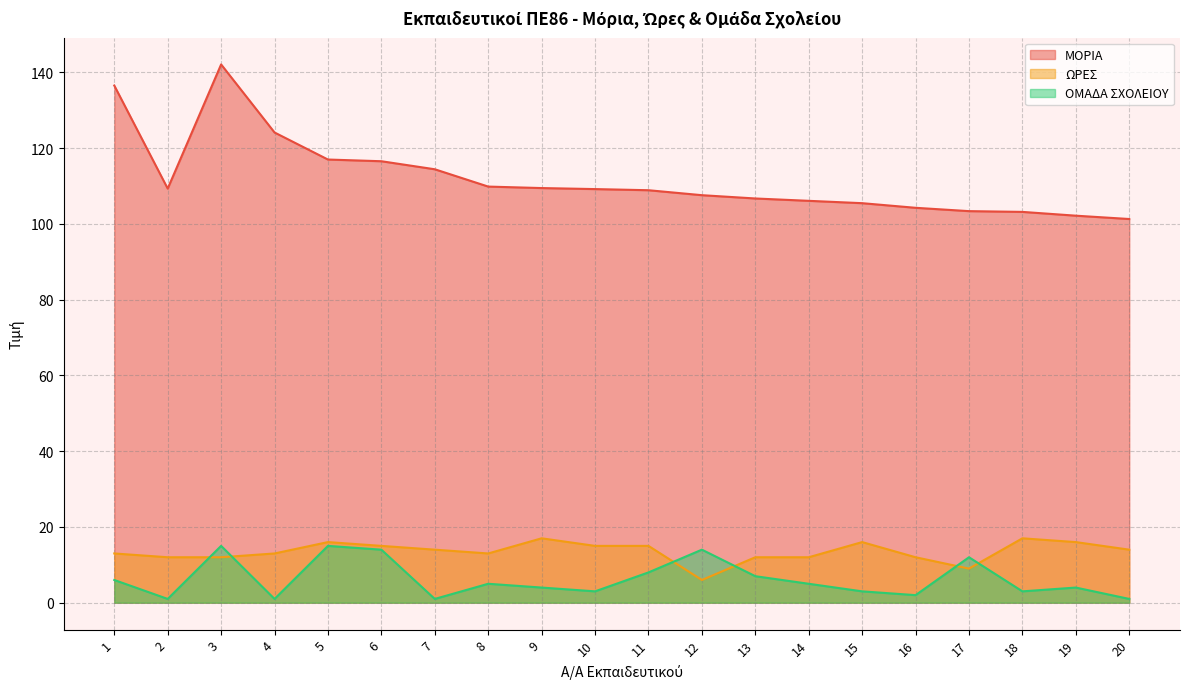

Read the ΜΟΡΙΑ value at 1.

136.5